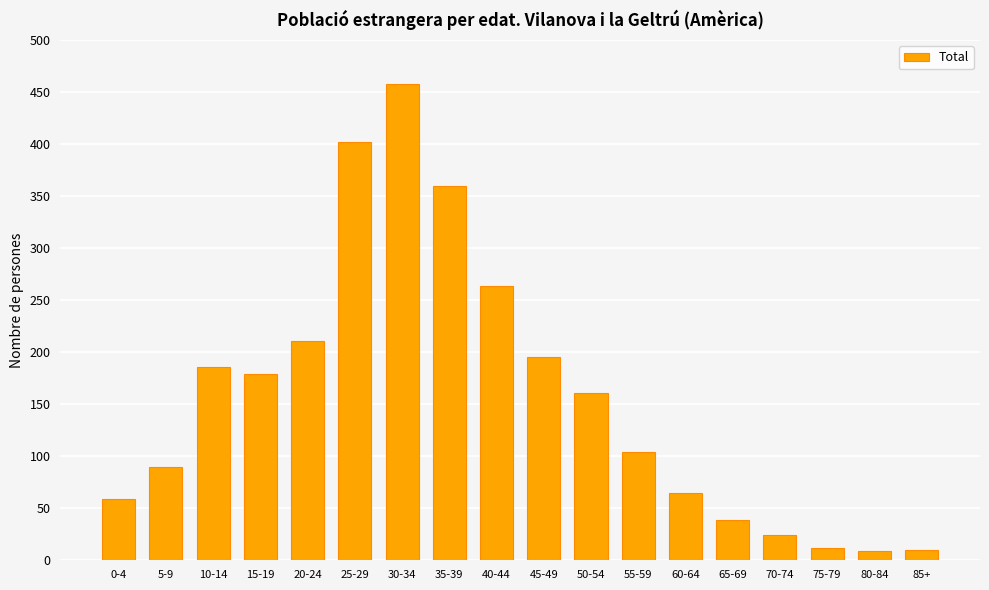

What is the greatest value displayed?

458